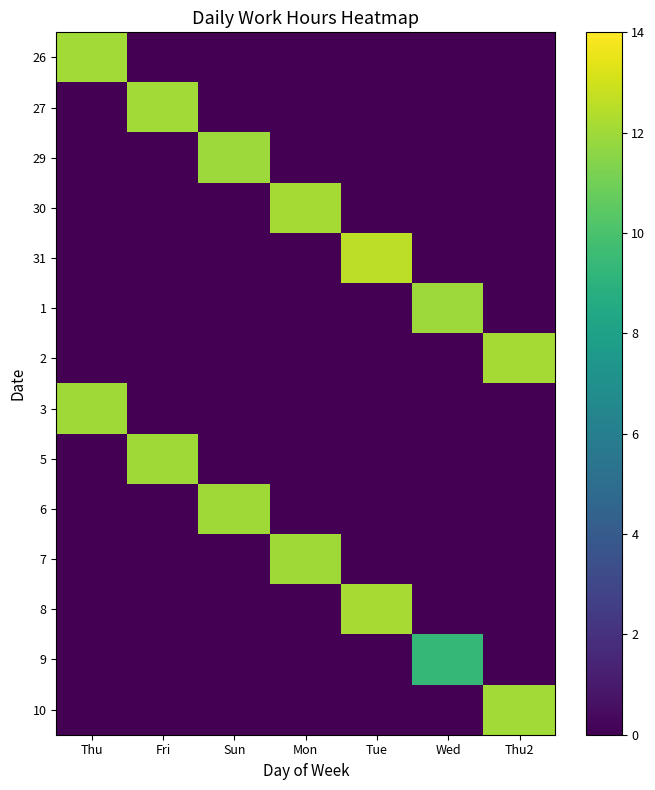

Between Fri and Tue, which series saw the biggest shift?

31